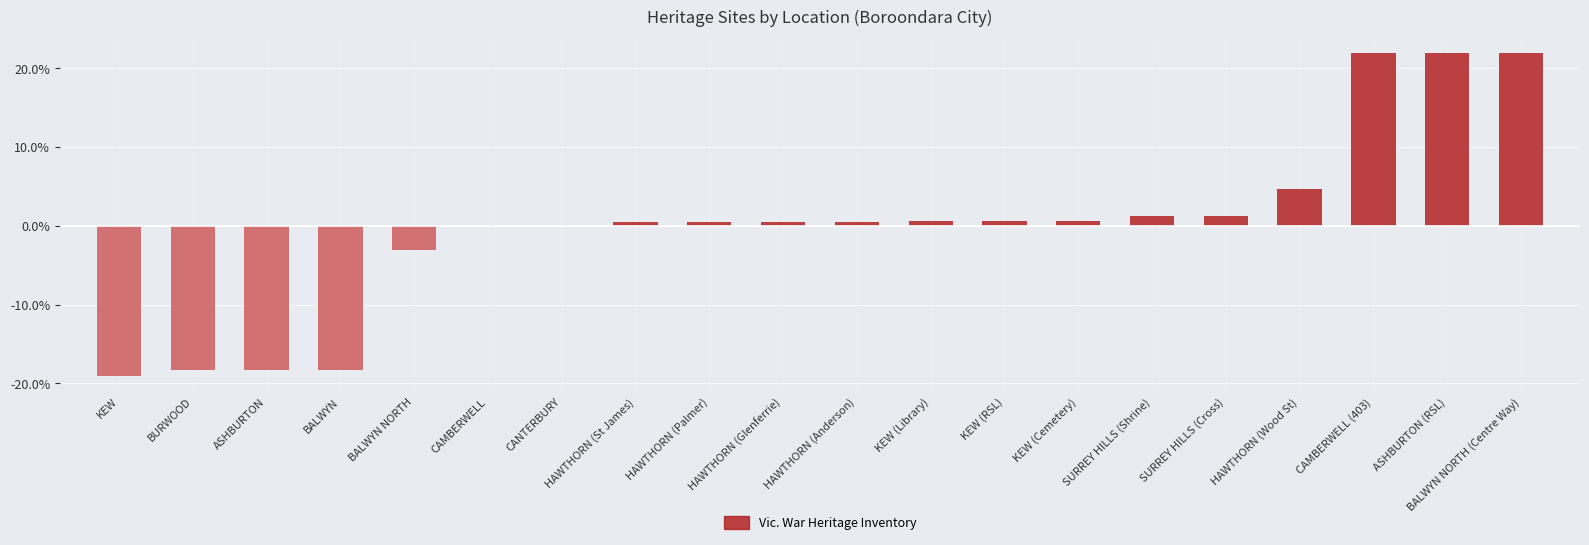

Is it true that the value at CAMBERWELL (403) is 6.0?

False